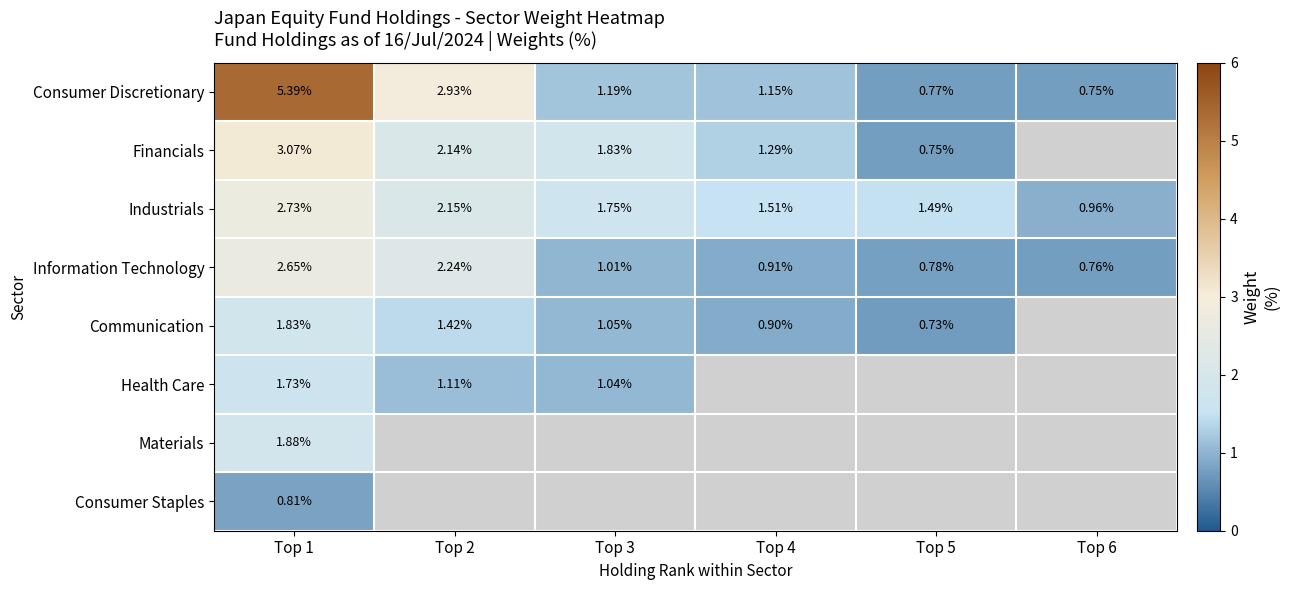

What is the average value of the Consumer Discretionary series?

2.0